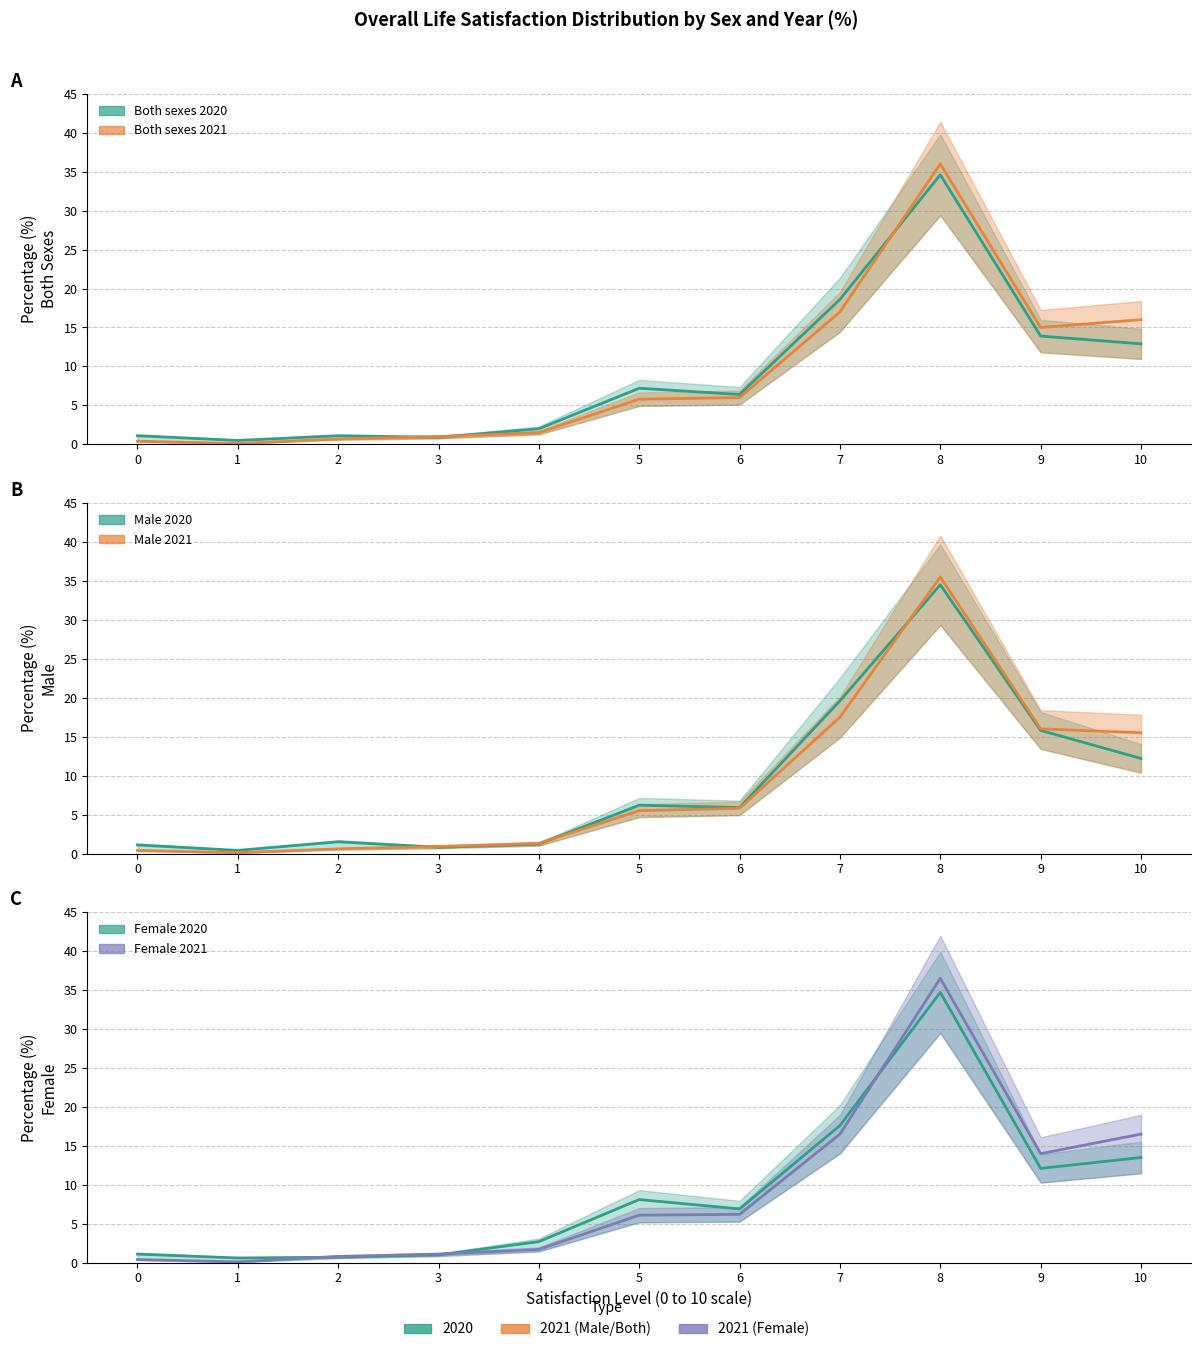

At how many categories does at least one series exceed 13?

4